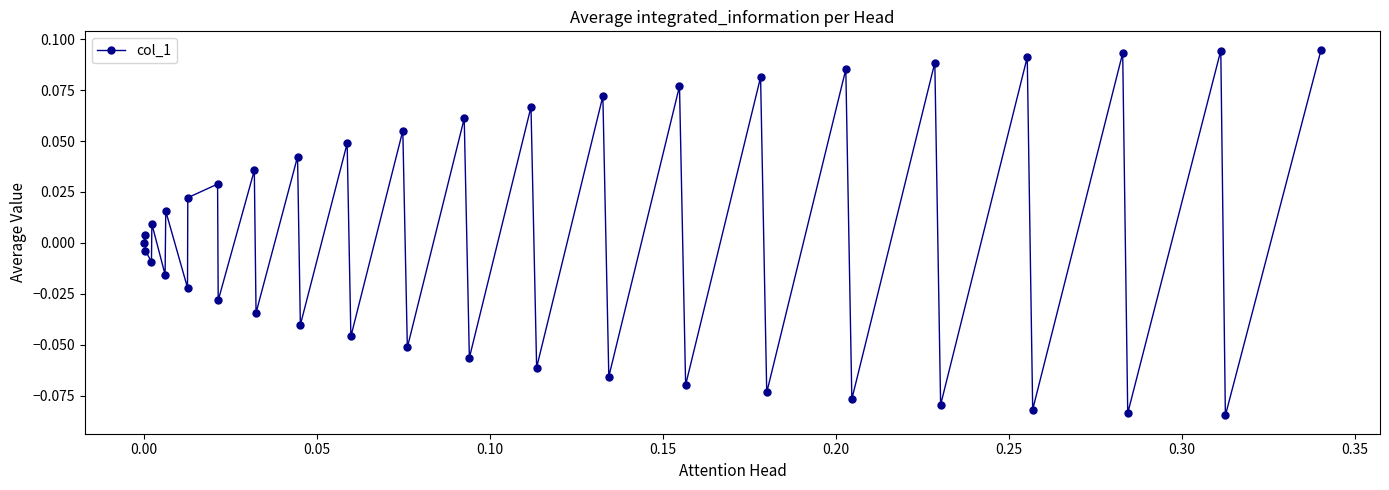

How many interior local valleys (lower than both neighbors) does the data have?

18